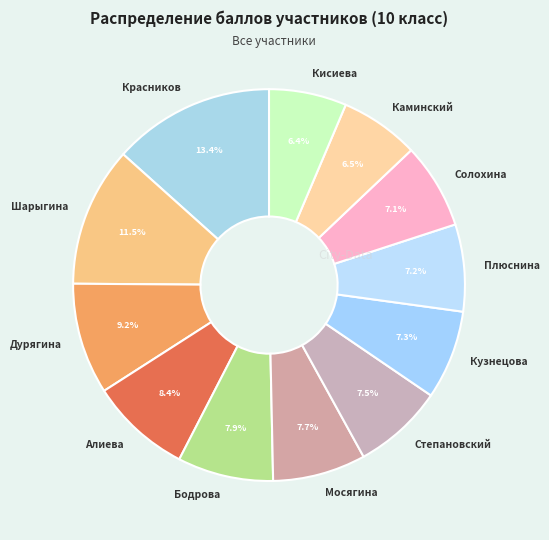

To the nearest percent, what is the difference between the largest and smallest slice percentages?

7%